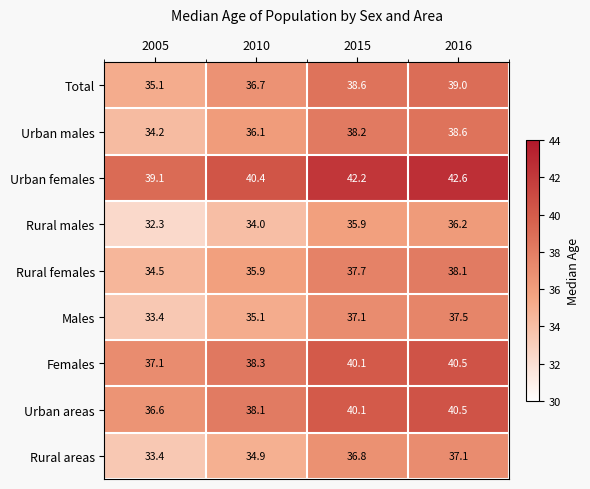

Count the number of data series in this chart.

9